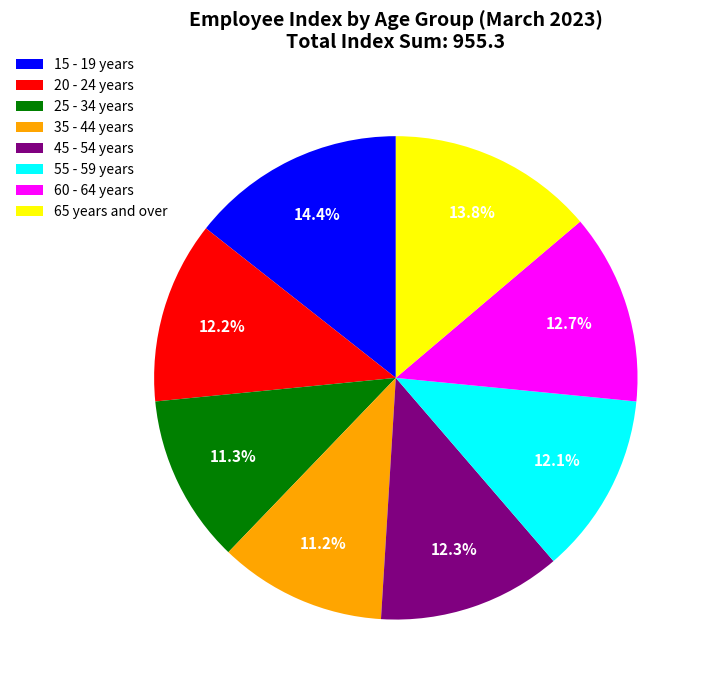

Combined, what portion of the pie is 20 - 24 years and 15 - 19 years?

26.6%